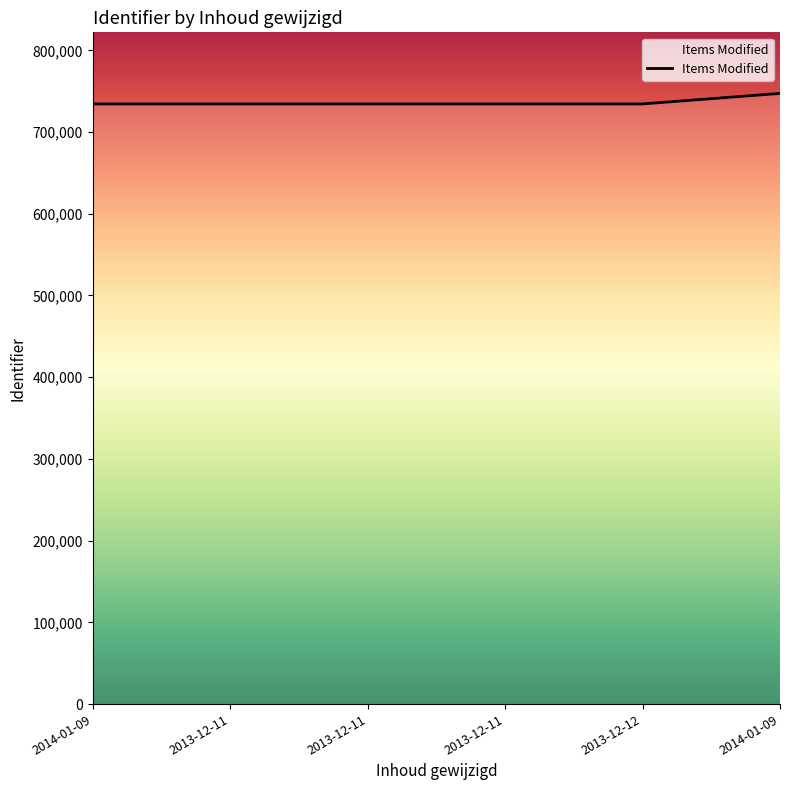

What is the label of the 4th point from the right?

2013-12-11